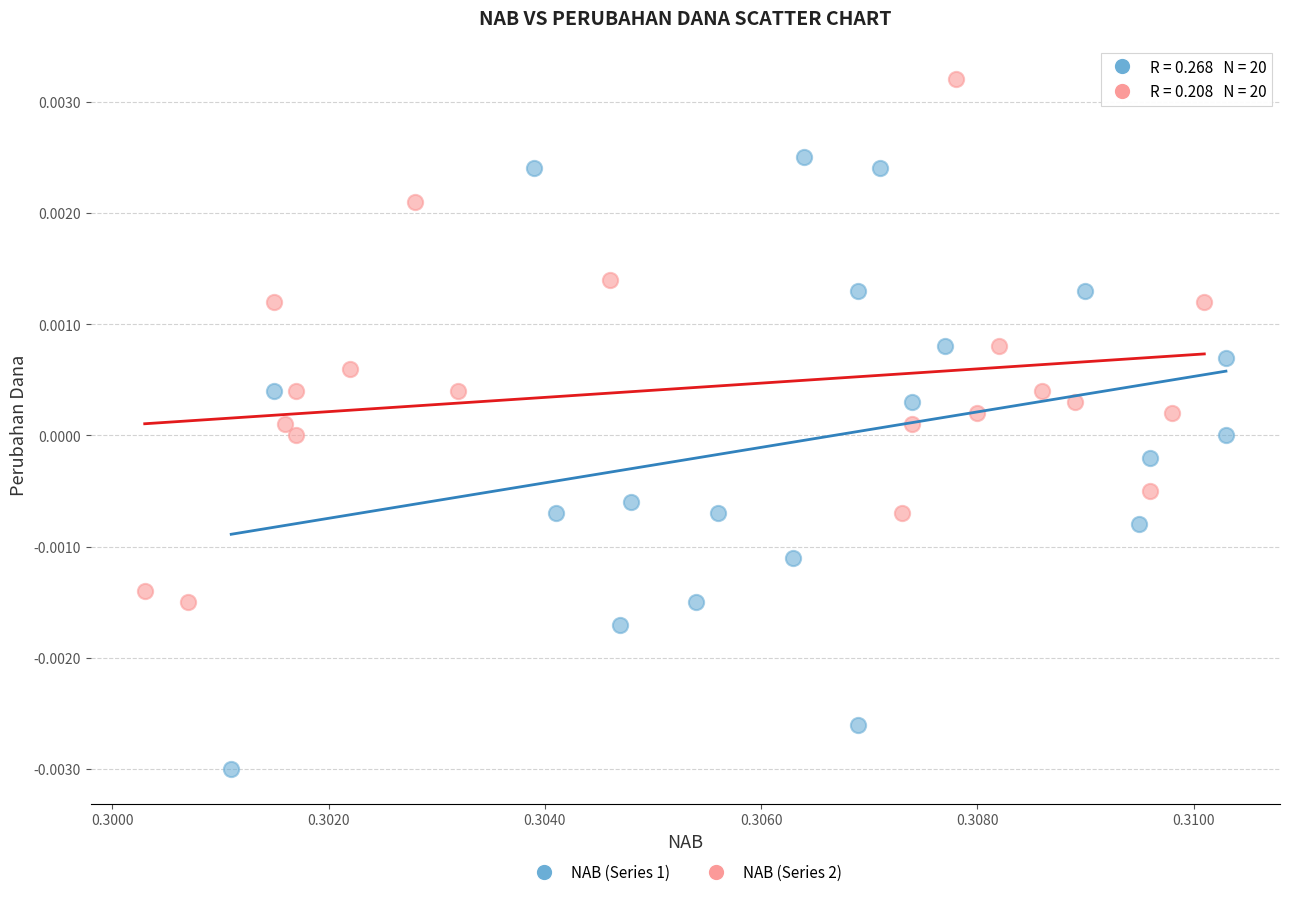

Which series contains the lowest Y value?

NAB (Series 1)